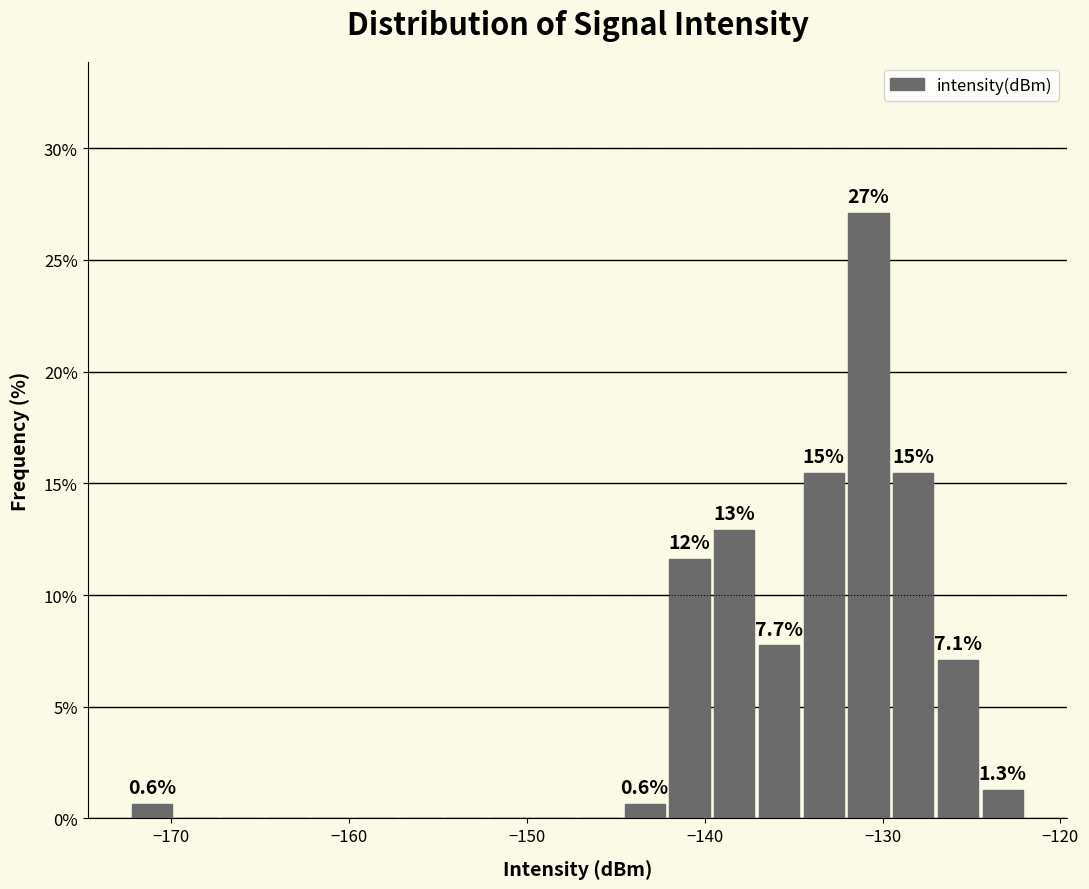

Around what value on the x-axis is the tallest bar? Give the approximate position of its centre, as read against the axis.

-131